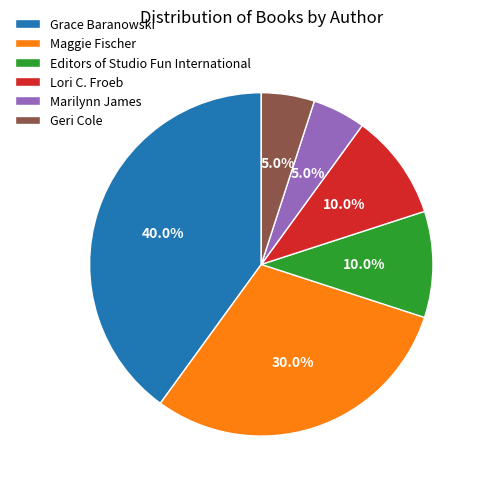

The Lori C. Froeb slice represents 10% of the pie. True or false?

True